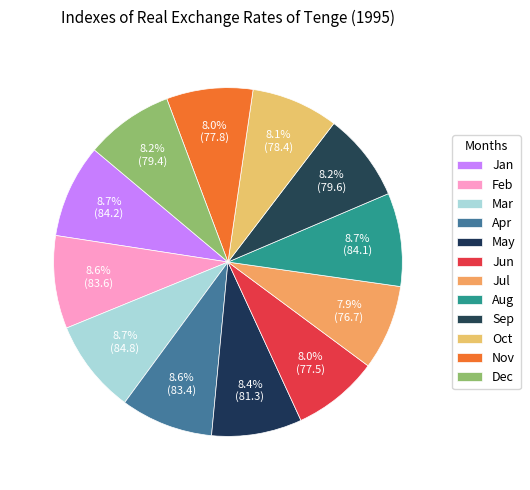

What is the smallest slice in the pie chart?

Jul